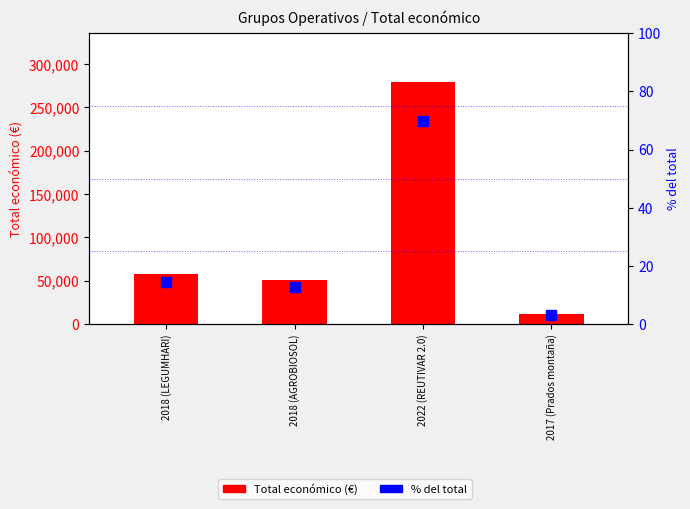

What is the label of the 2nd bar from the left?

2018 (AGROBIOSOL)